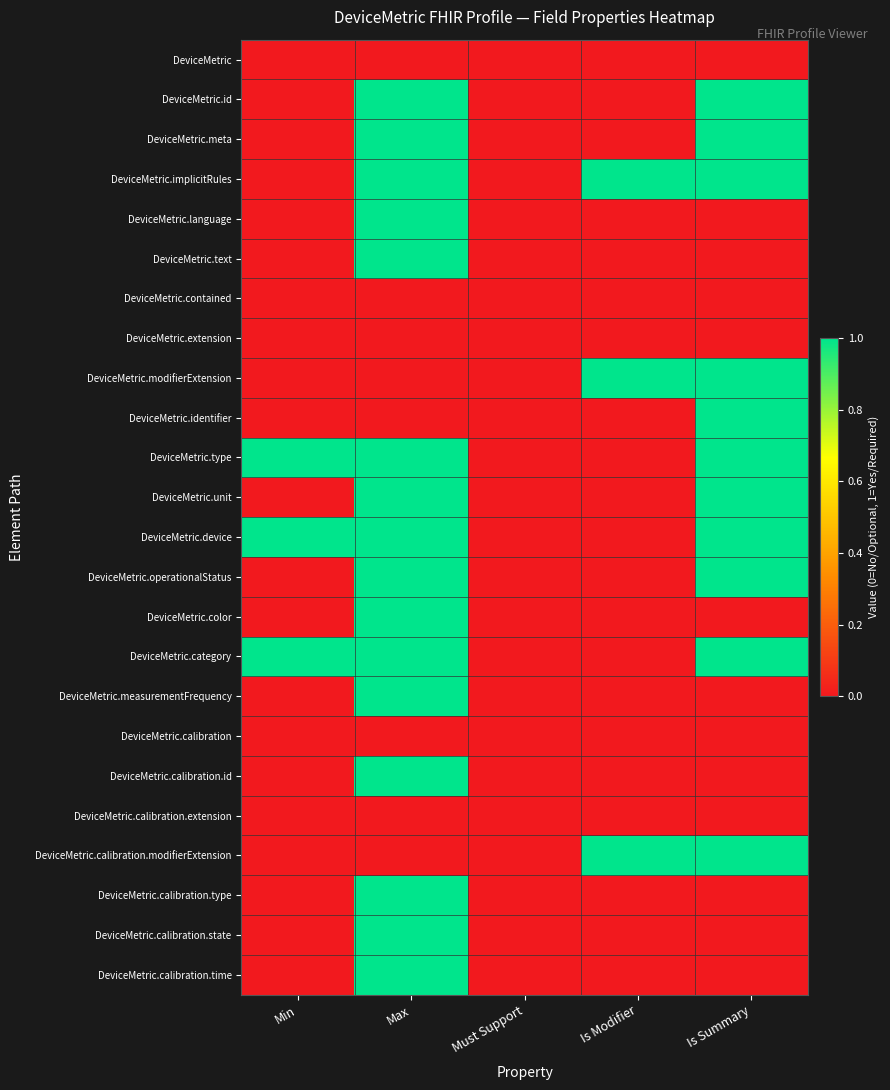

How many data points does each series have?

5